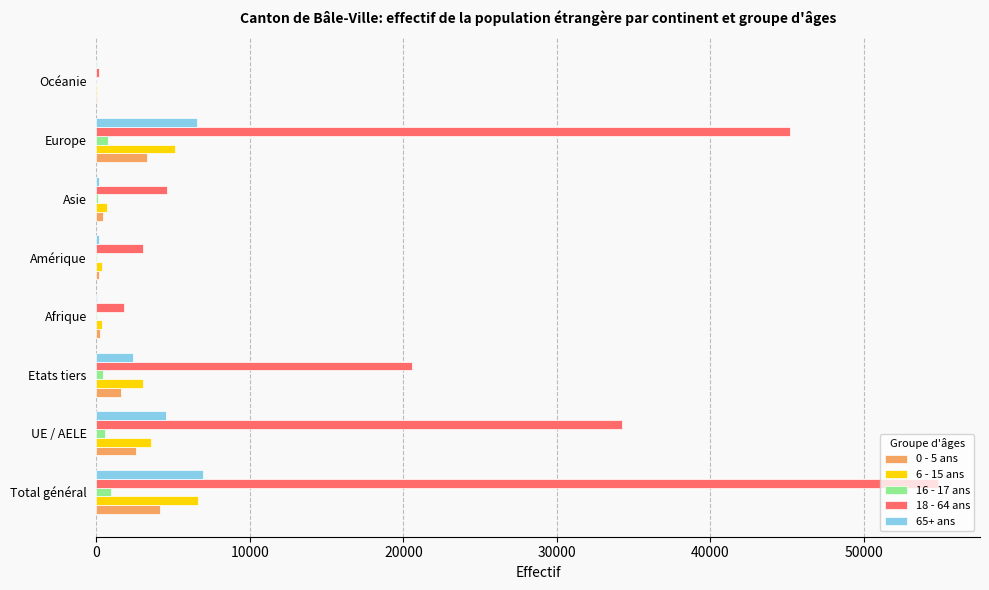

What is the greatest value displayed?

54839